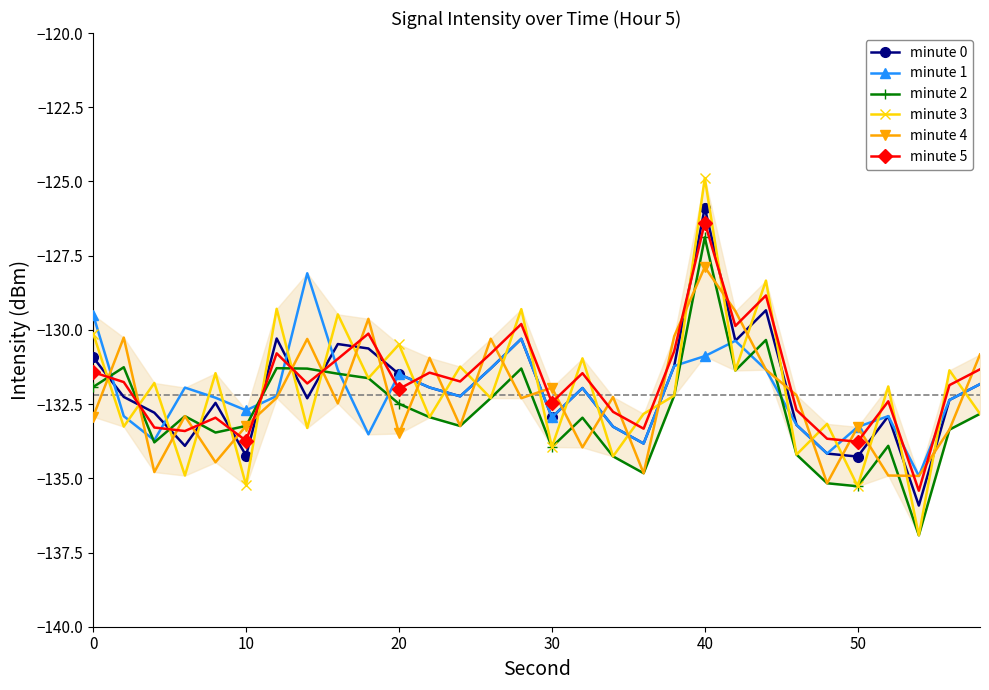

How many interior local peaks does the minute 3 series have?

13